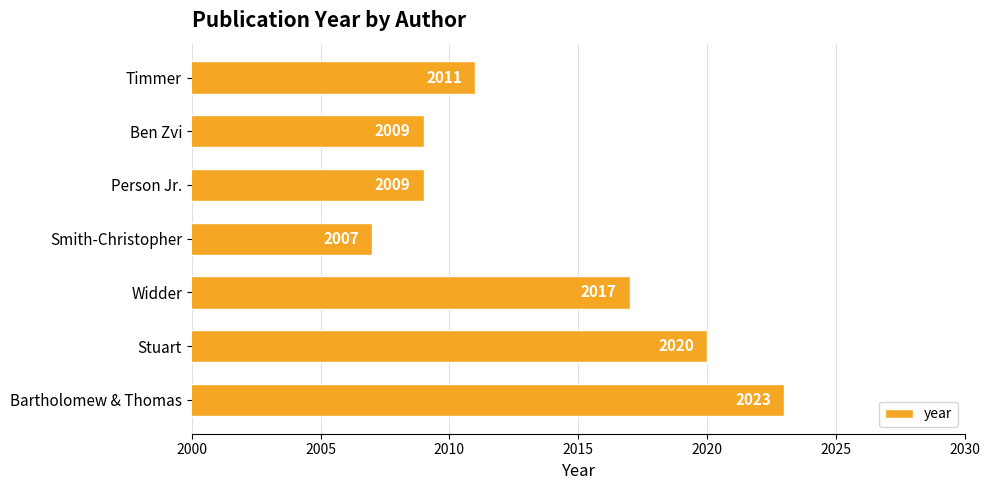

How many bars are there in total?

7